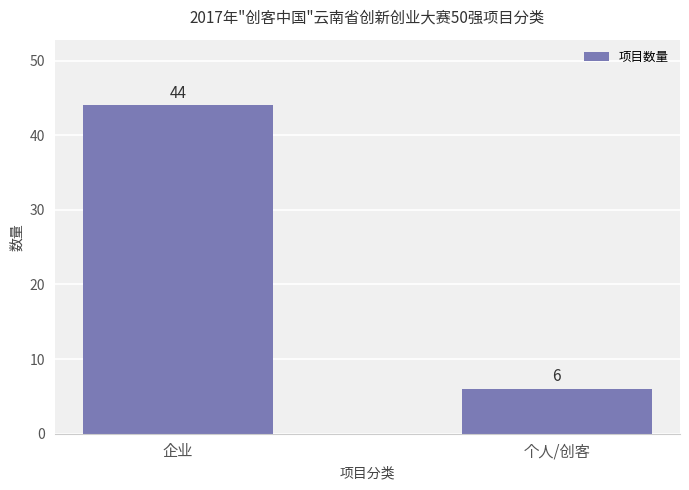

What position from the right is 企业?

2